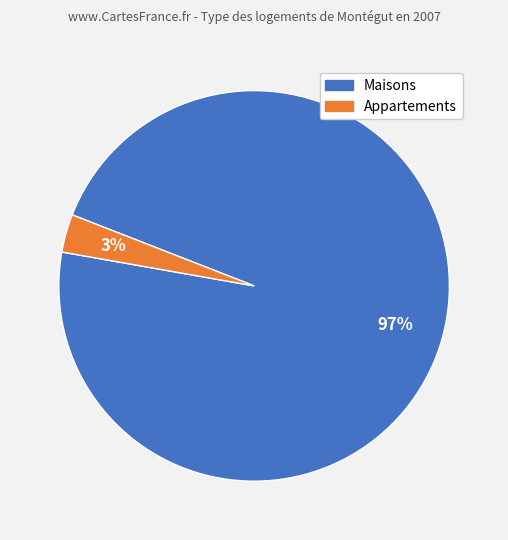

Which has a higher value, Appartements or Maisons?

Maisons